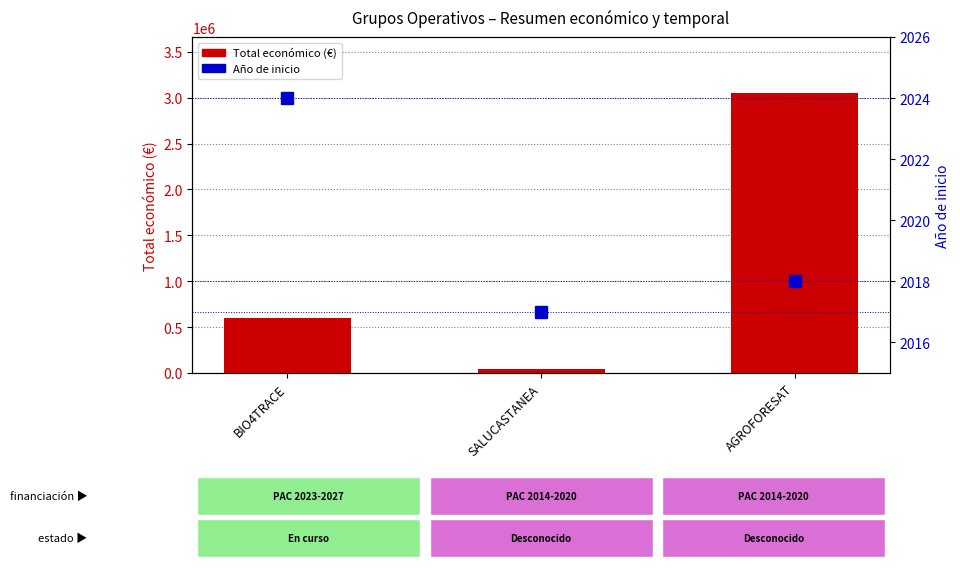

Does the chart contain any negative values?

No